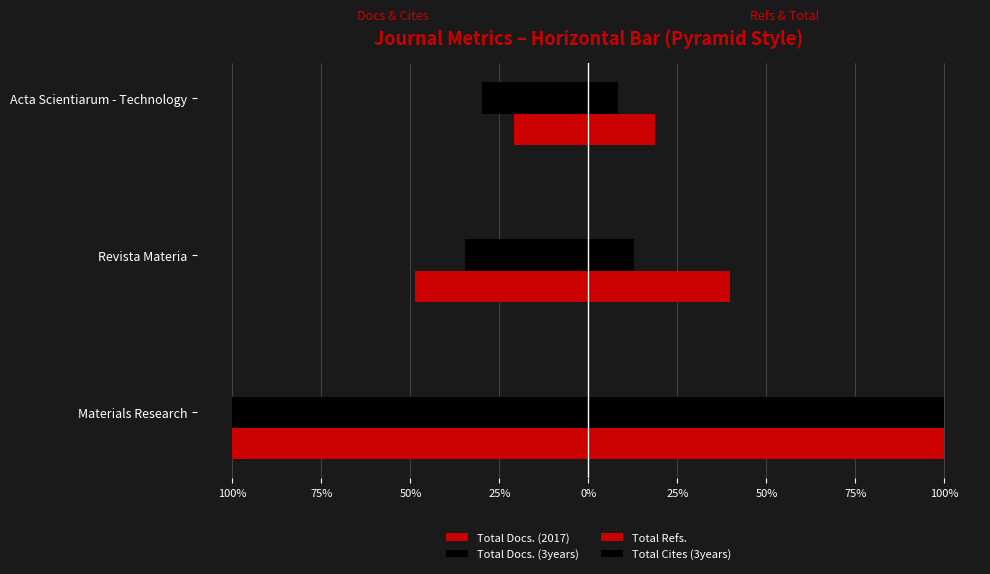

Reading left to right, transcribe all the data shown in this chart.

Total Docs. (2017): -100.0	-48.6	-20.8
Total Docs. (3years): -100.0	-34.8	-29.8
Total Refs.: 100.0	39.7	18.6
Total Cites (3years): 100.0	12.7	8.2